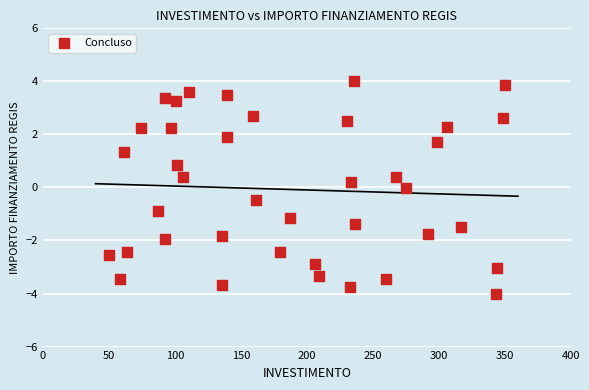

What is the range of X values (max minus min)?

300.0